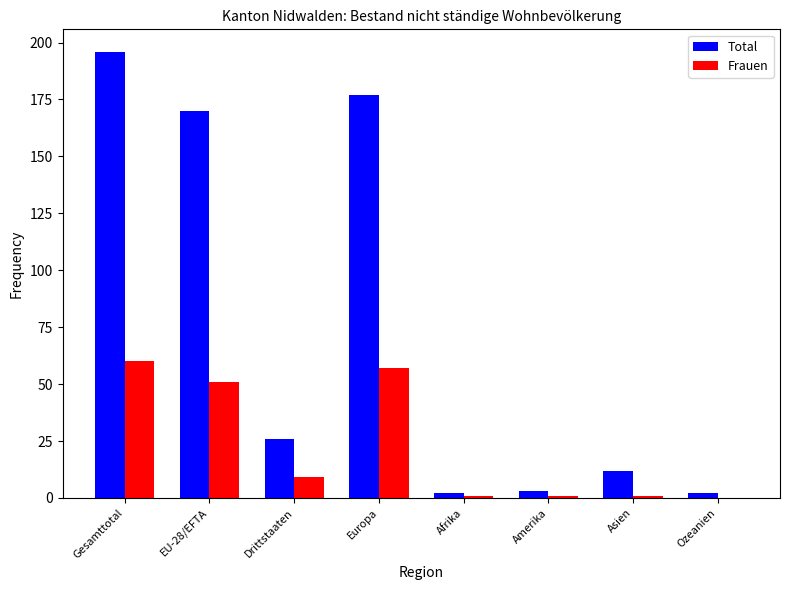

Between Gesamttotal and Europa, which series saw the biggest shift?

Total